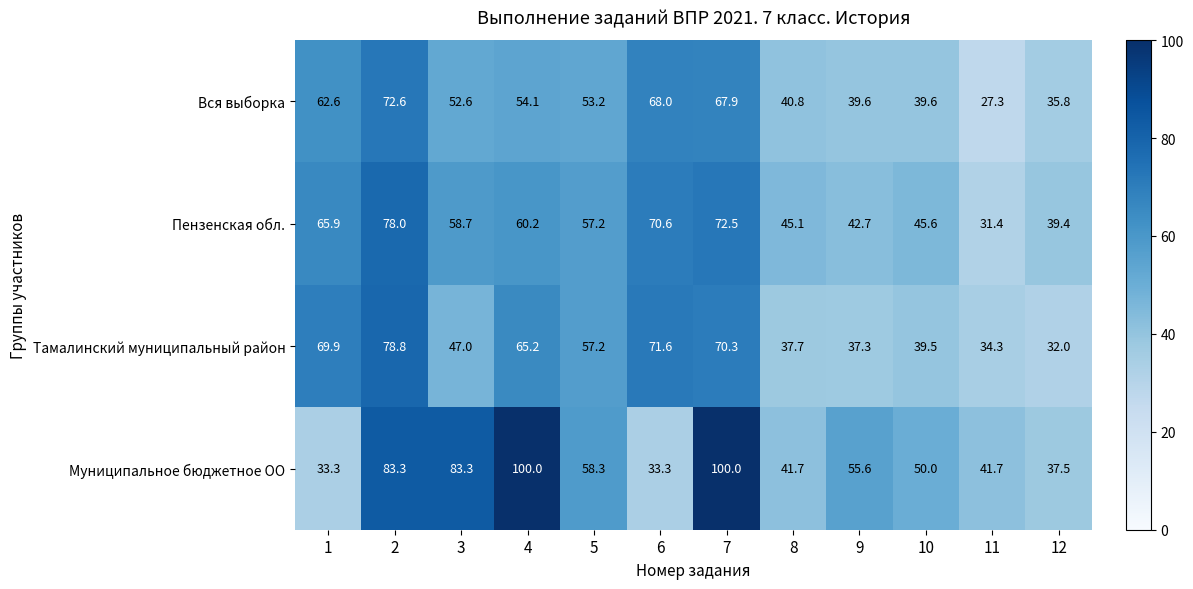

Which series has the widest spread of values?

Муниципальное бюджетное ОО